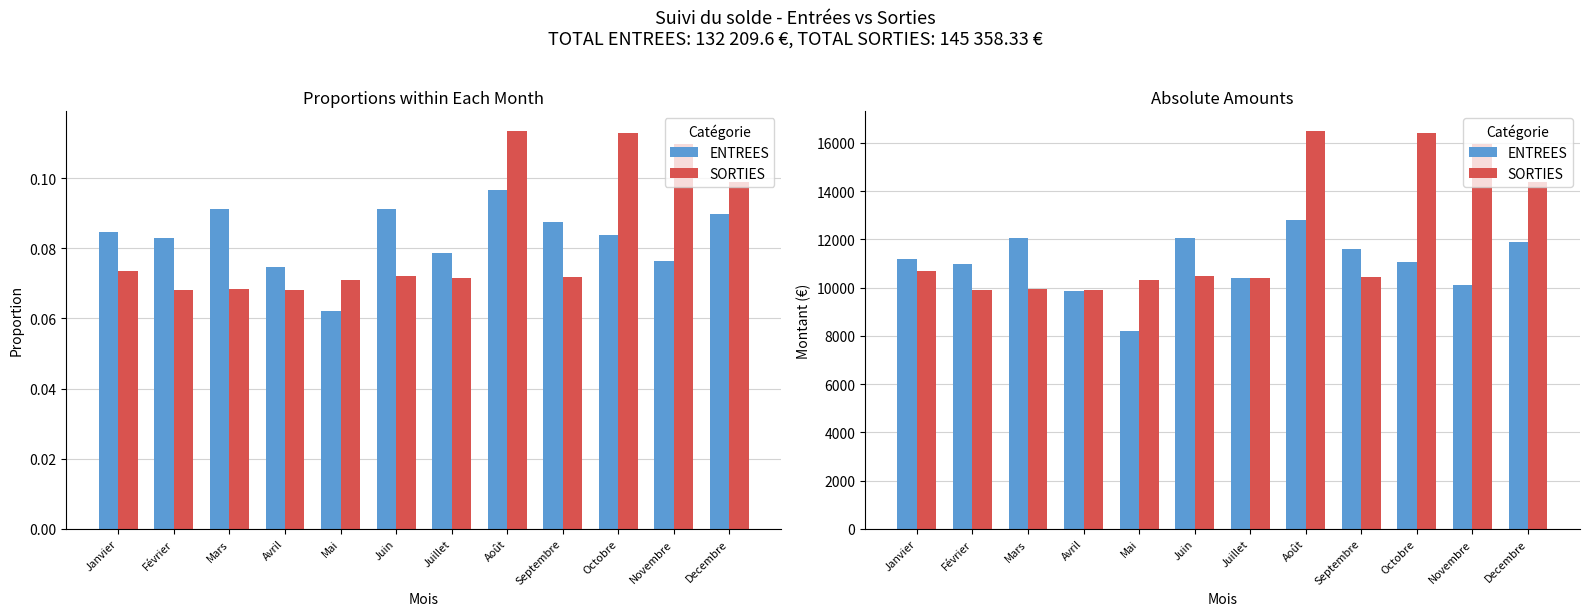

Which series changed the most between Avril and Octobre?

SORTIES